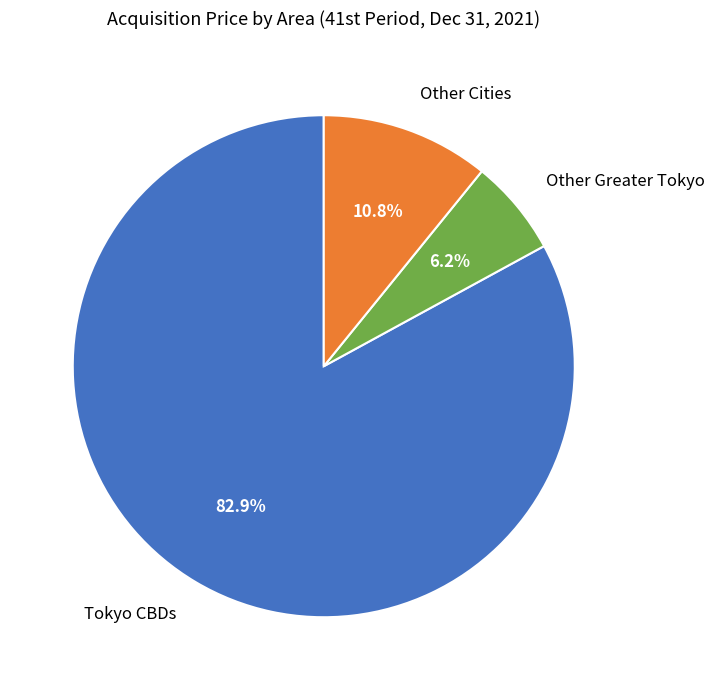

Rank the categories by value from highest to lowest.

Tokyo CBDs, Other Cities, Other Greater Tokyo